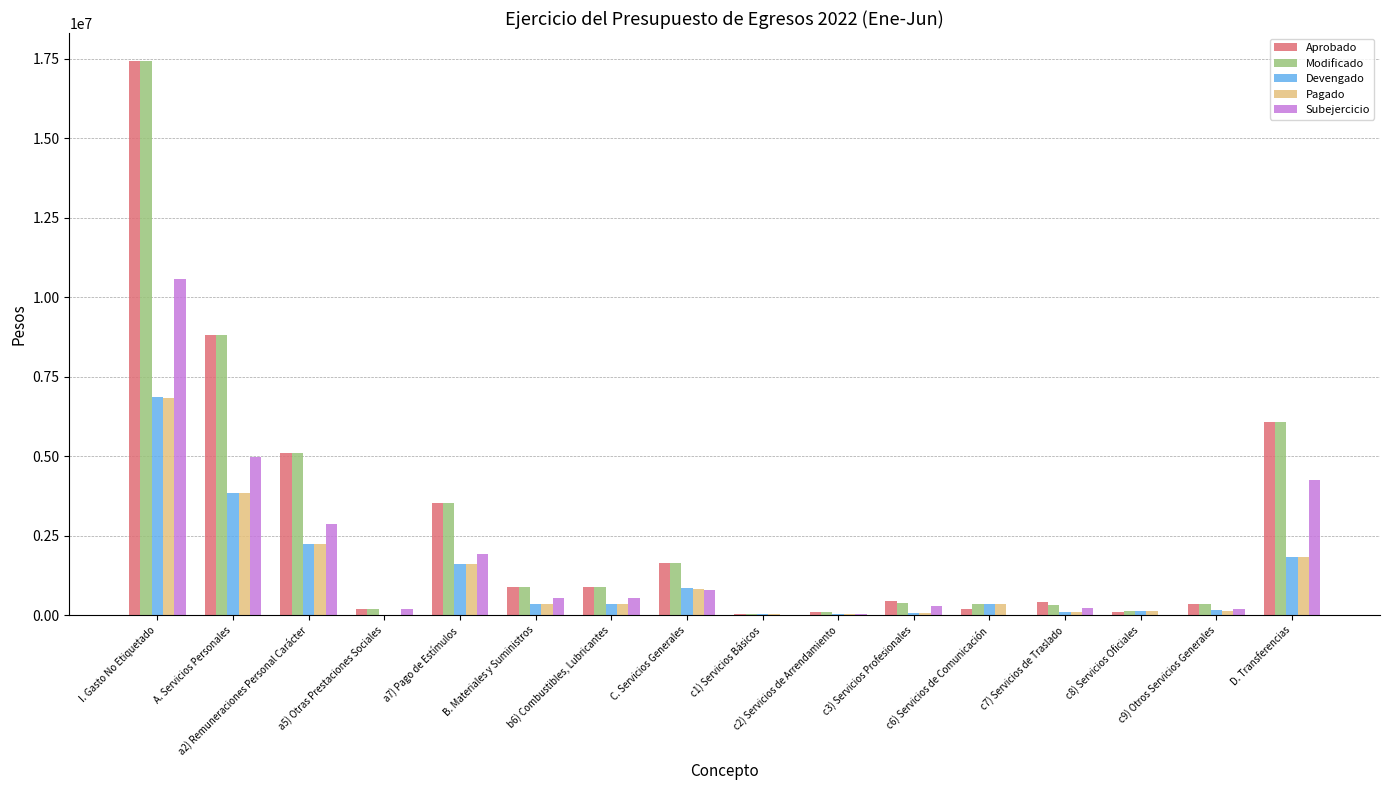

What are all the series names shown in the legend?

Aprobado, Modificado, Devengado, Pagado, Subejercicio